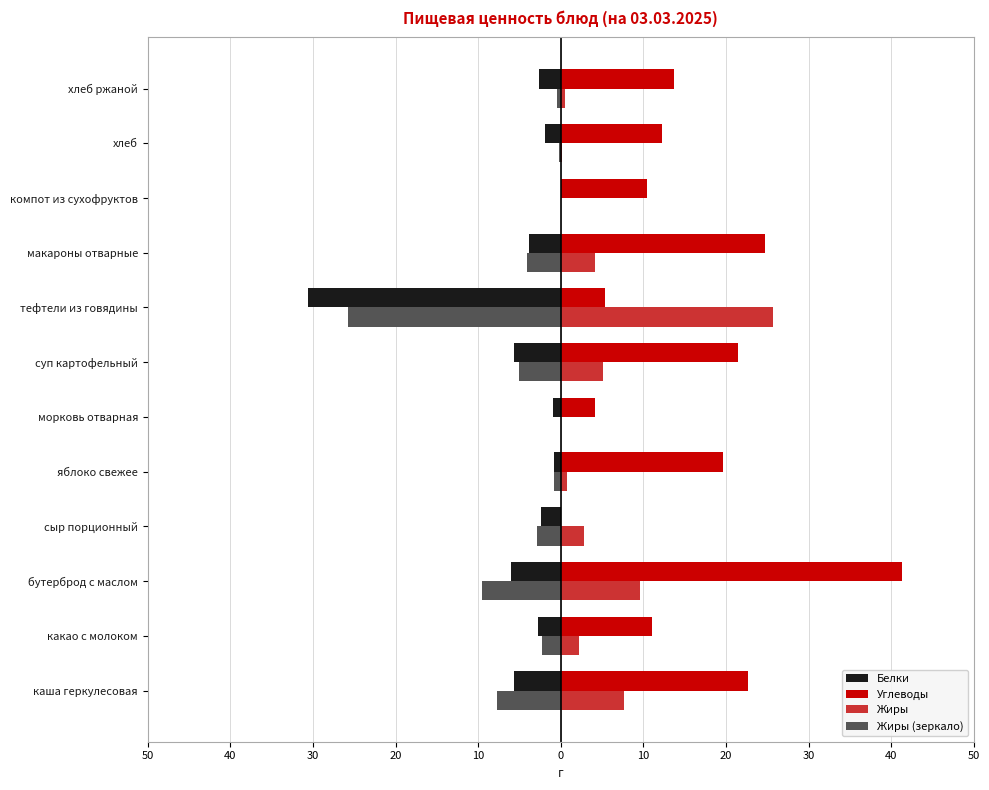

What are all the series names shown in the legend?

Белки, Углеводы, Жиры, Жиры (зеркало)